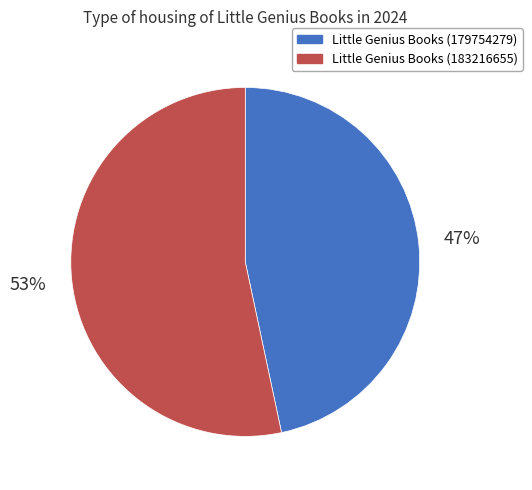

Do Little Genius Books (179754279) and Little Genius Books (183216655) together represent more than half of the pie?

Yes